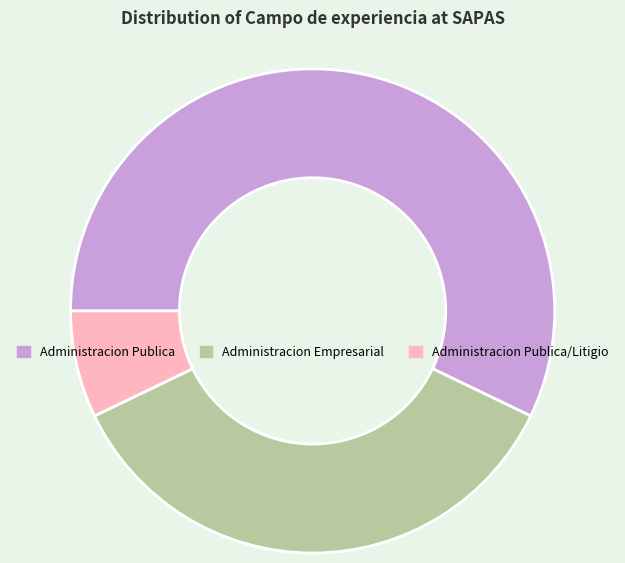

Is it true that Administracion Publica/Litigio is 21% of the pie?

False